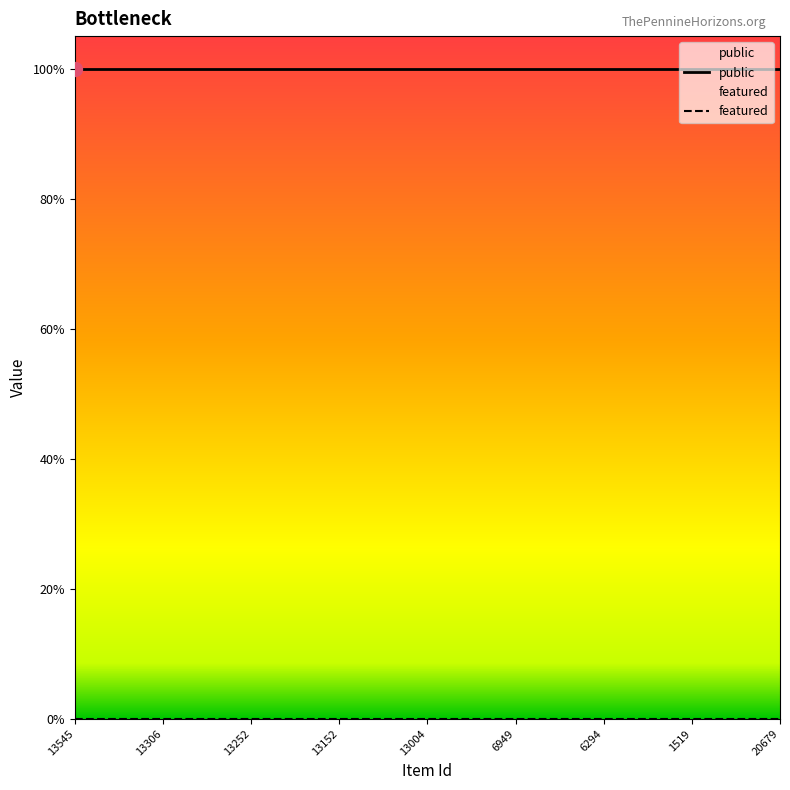

What is the sum of the public values at 19 and 23?

2